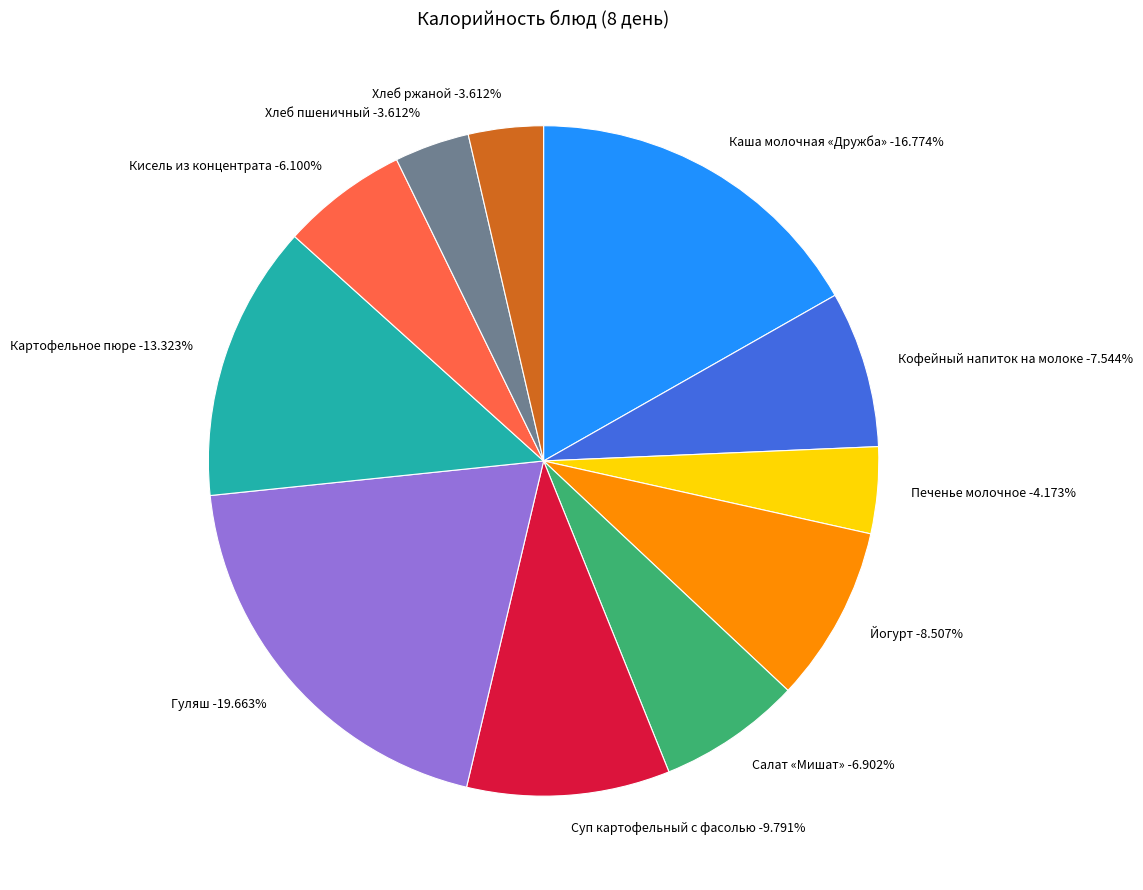

To the nearest percent, what is the difference between the largest and smallest slice percentages?

16%